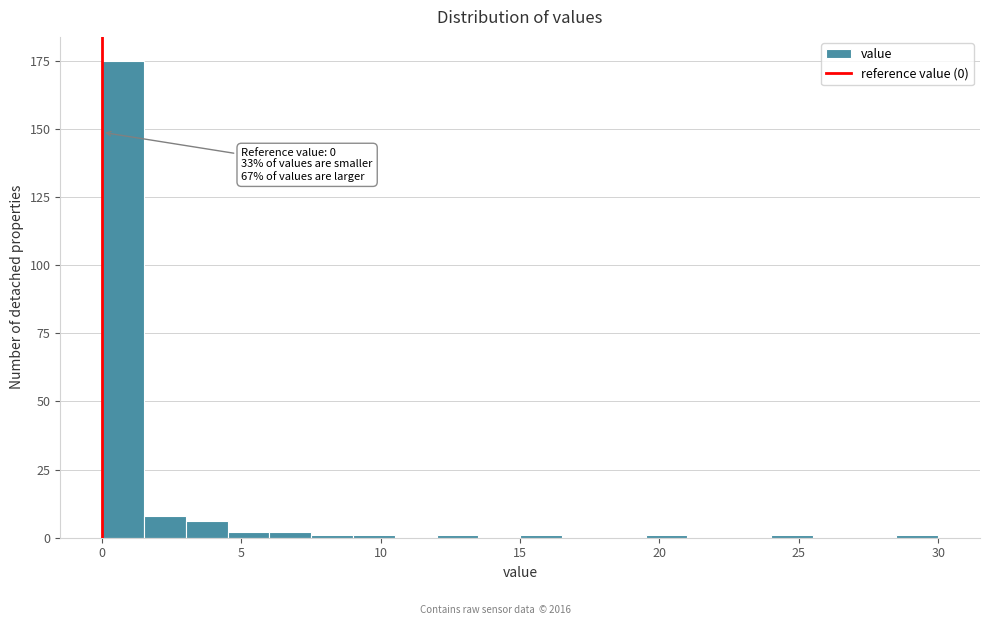

Around what value on the x-axis is the tallest bar? Give the approximate position of its centre, as read against the axis.

1.0